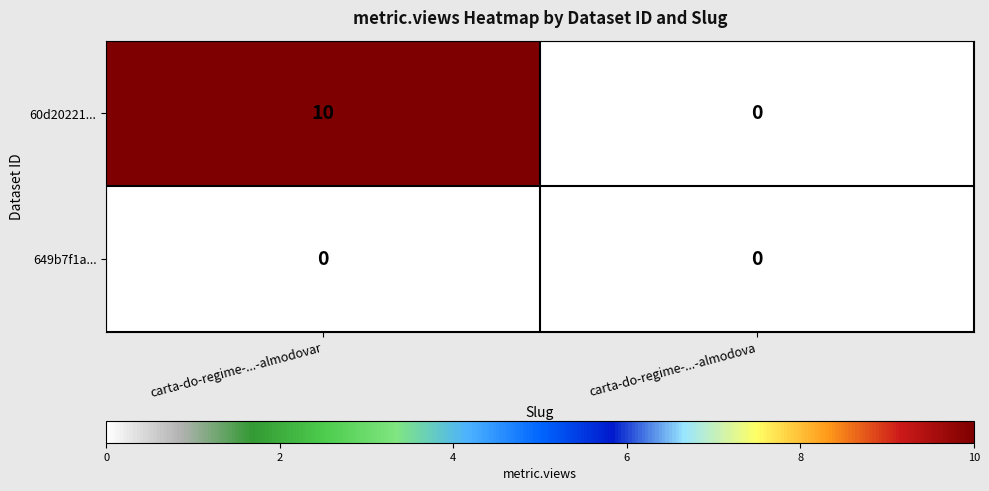

What is the spread (max minus min) of values at carta-do-regime-...-almodovar?

10